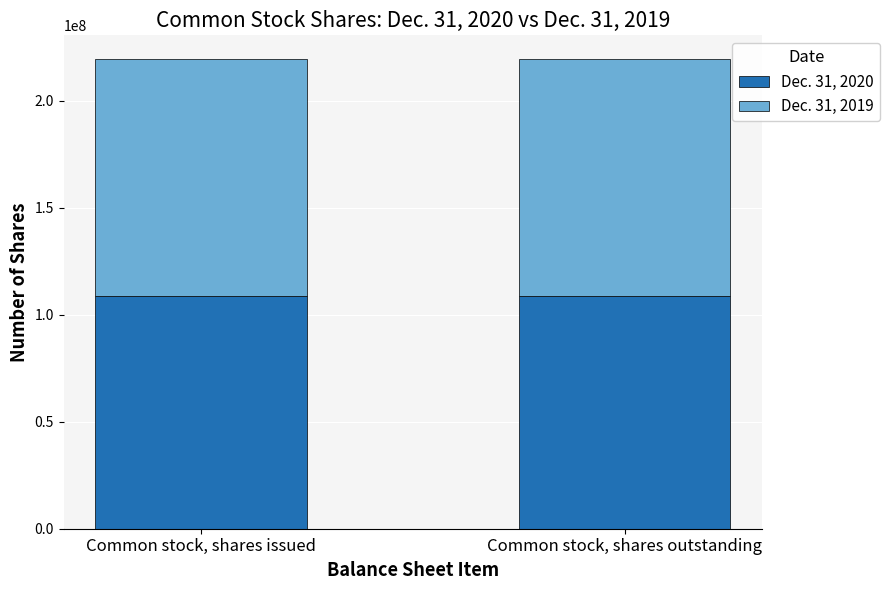

The Dec. 31, 2020 series shows 108800000 at Common stock, shares outstanding. True or false?

True